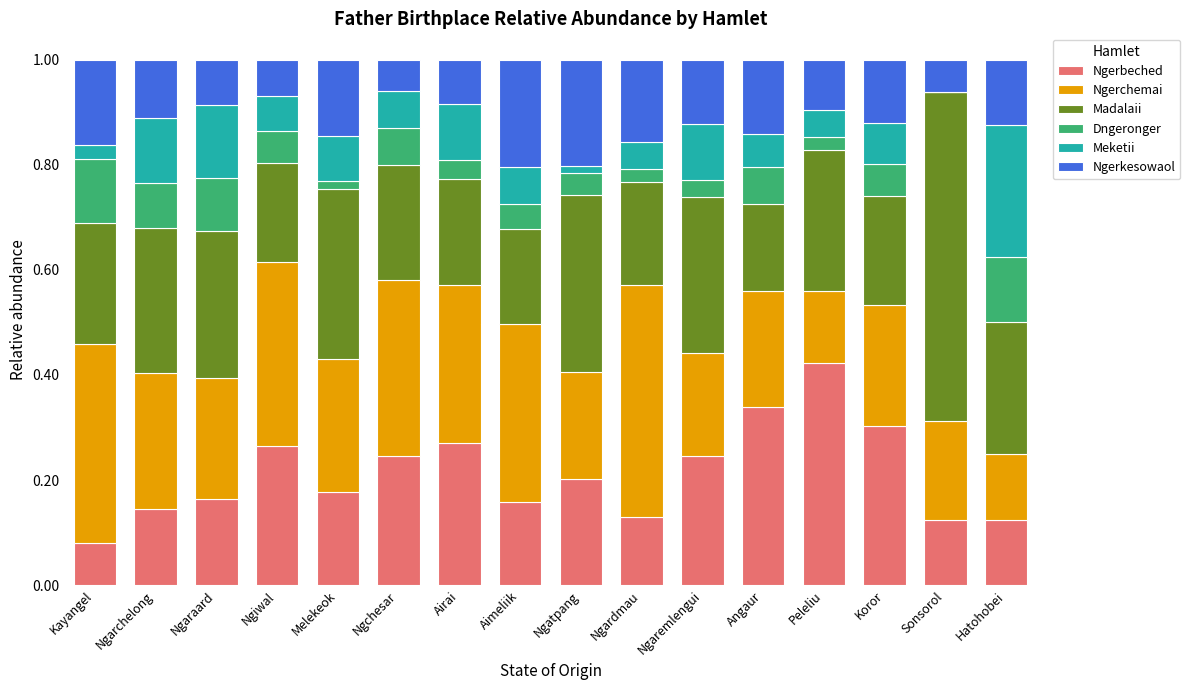

What is the total value across all series at Airai?

1.0